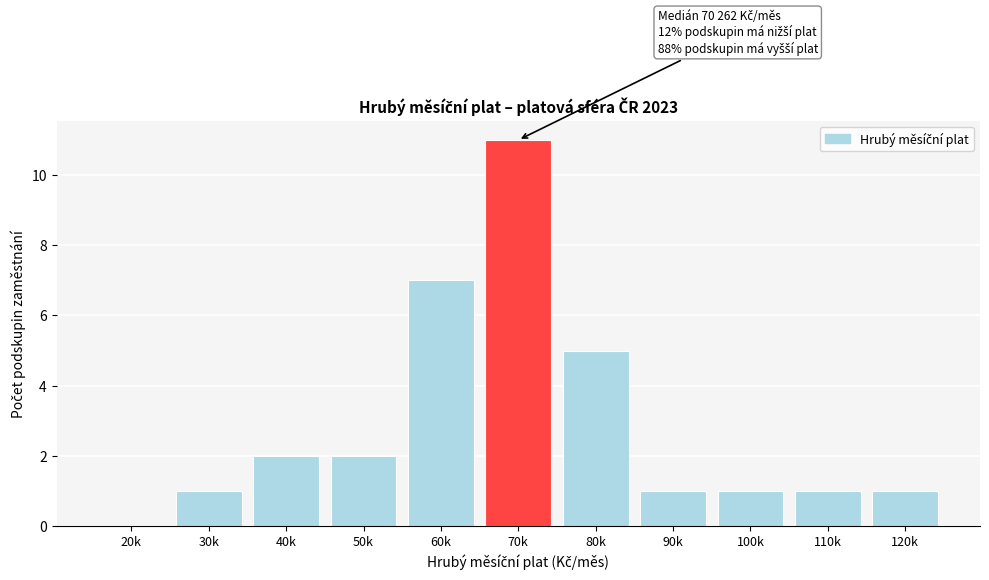

Reading right to left, what are all the values shown in this chart?

120k=1	110k=1	100k=1	90k=1	80k=5	70k=11	60k=7	50k=2	40k=2	30k=1	20k=0